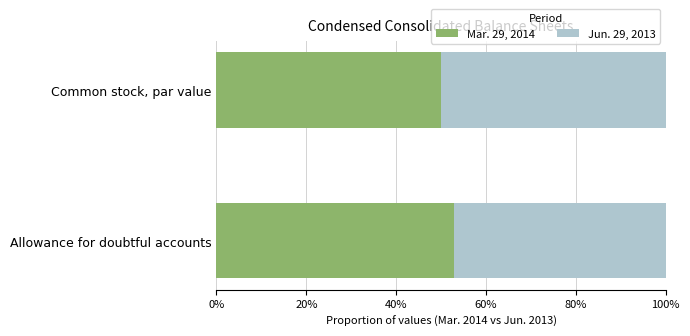

What are all the series names shown in the legend?

Mar. 29, 2014, Jun. 29, 2013